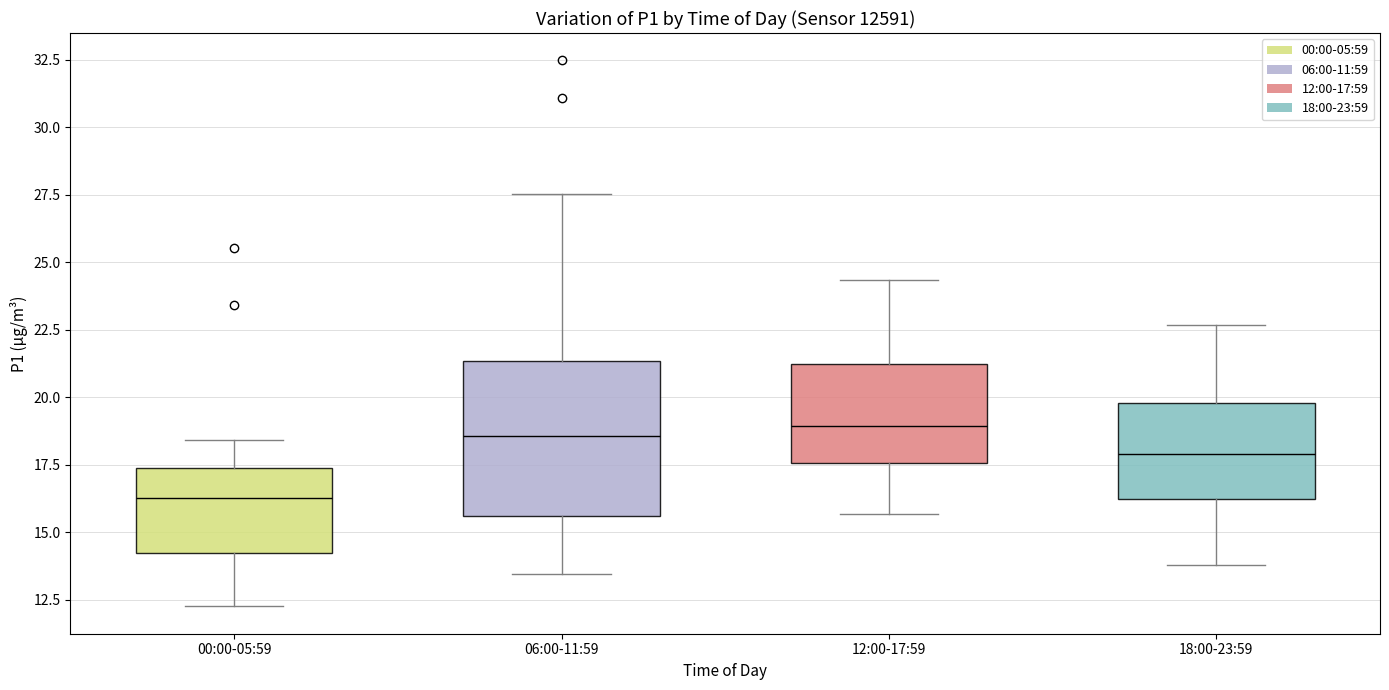

Where does the median line of the box for 12:00-17:59 sit on the y-axis? The values are not printed on the chart, so give them approximately, as read against the axis.

19.0